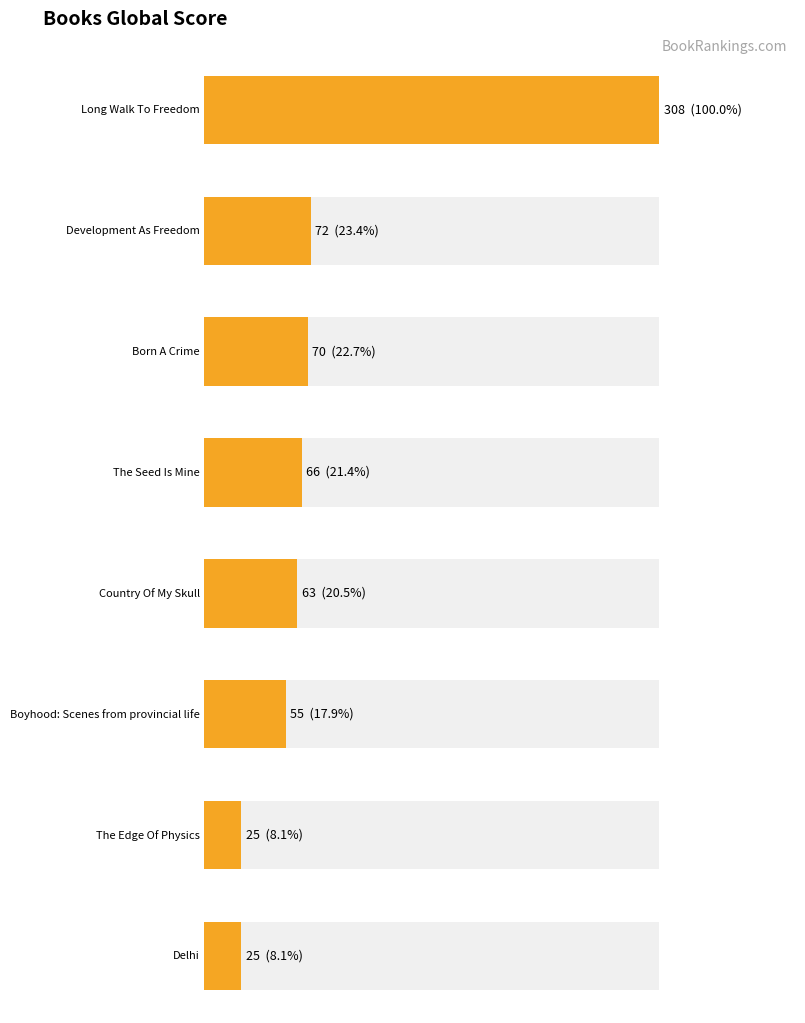

Between Country Of My Skull and Boyhood: Scenes from provincial life, which is larger?

Country Of My Skull